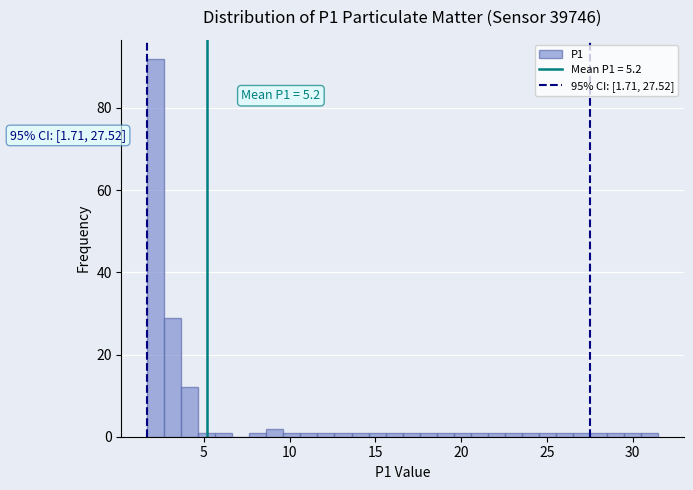

Read against the x-axis, roughly where is the centre of the tallest bar?

2.0